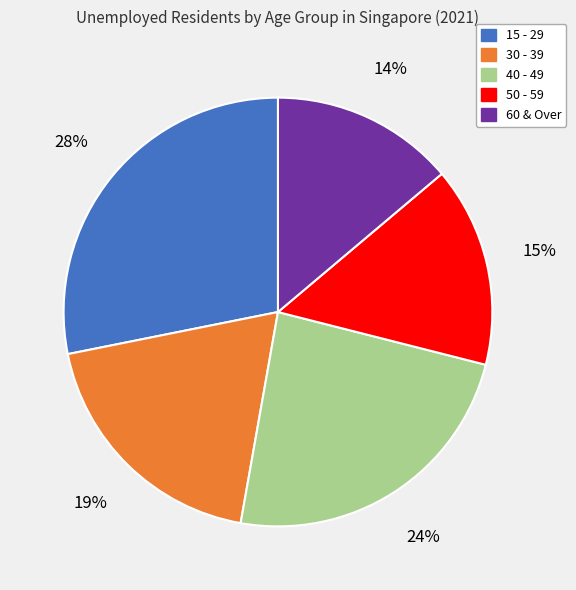

Do 15 - 29 and 50 - 59 together represent more than half of the pie?

No